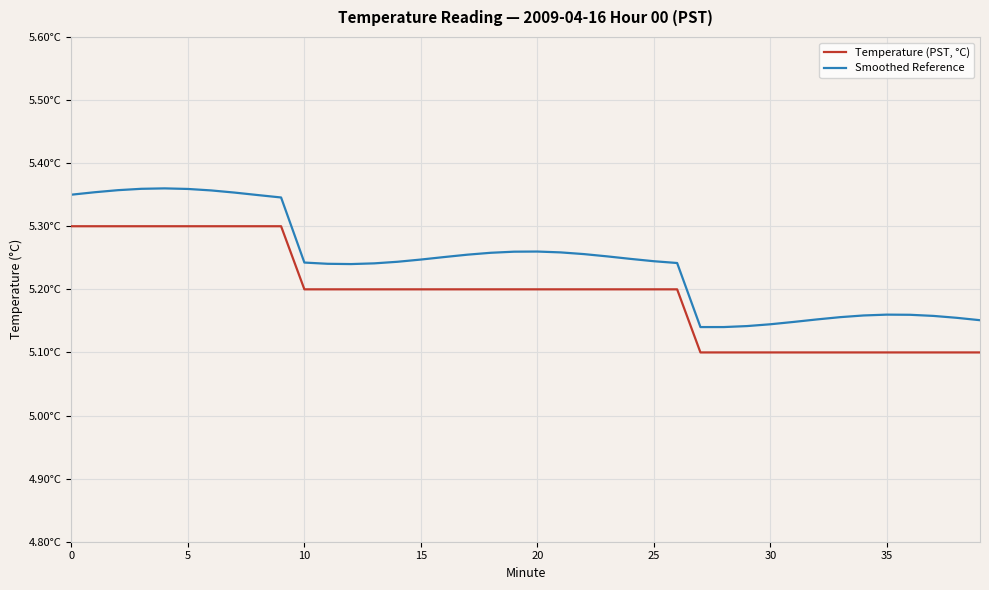

Reading left to right, list all the values displayed in this chart.

Temperature (PST, °C): 5.3	5.3	5.3	5.3	5.3	5.3	5.3	5.3	5.3	5.3	5.2	5.2	5.2	5.2	5.2	5.2	5.2	5.2	5.2	5.2	5.2	5.2	5.2	5.2	5.2	5.2	5.2	5.1	5.1	5.1	5.1	5.1	5.1	5.1	5.1	5.1	5.1	5.1	5.1	5.1
Smoothed Reference: 5.3	5.4	5.4	5.4	5.4	5.4	5.4	5.4	5.3	5.3	5.2	5.2	5.2	5.2	5.2	5.2	5.3	5.3	5.3	5.3	5.3	5.3	5.3	5.3	5.2	5.2	5.2	5.1	5.1	5.1	5.1	5.1	5.2	5.2	5.2	5.2	5.2	5.2	5.2	5.2